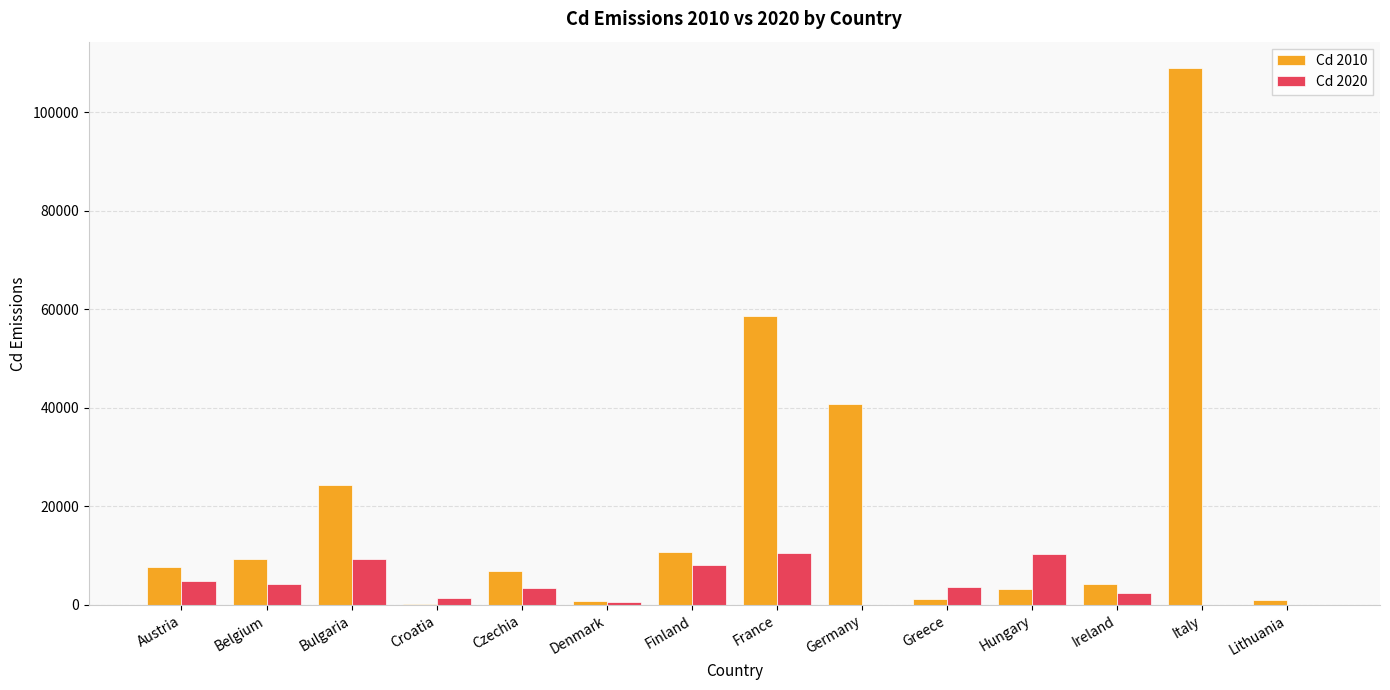

Is it true that Cd 2020 equals 0.0 at Italy?

True